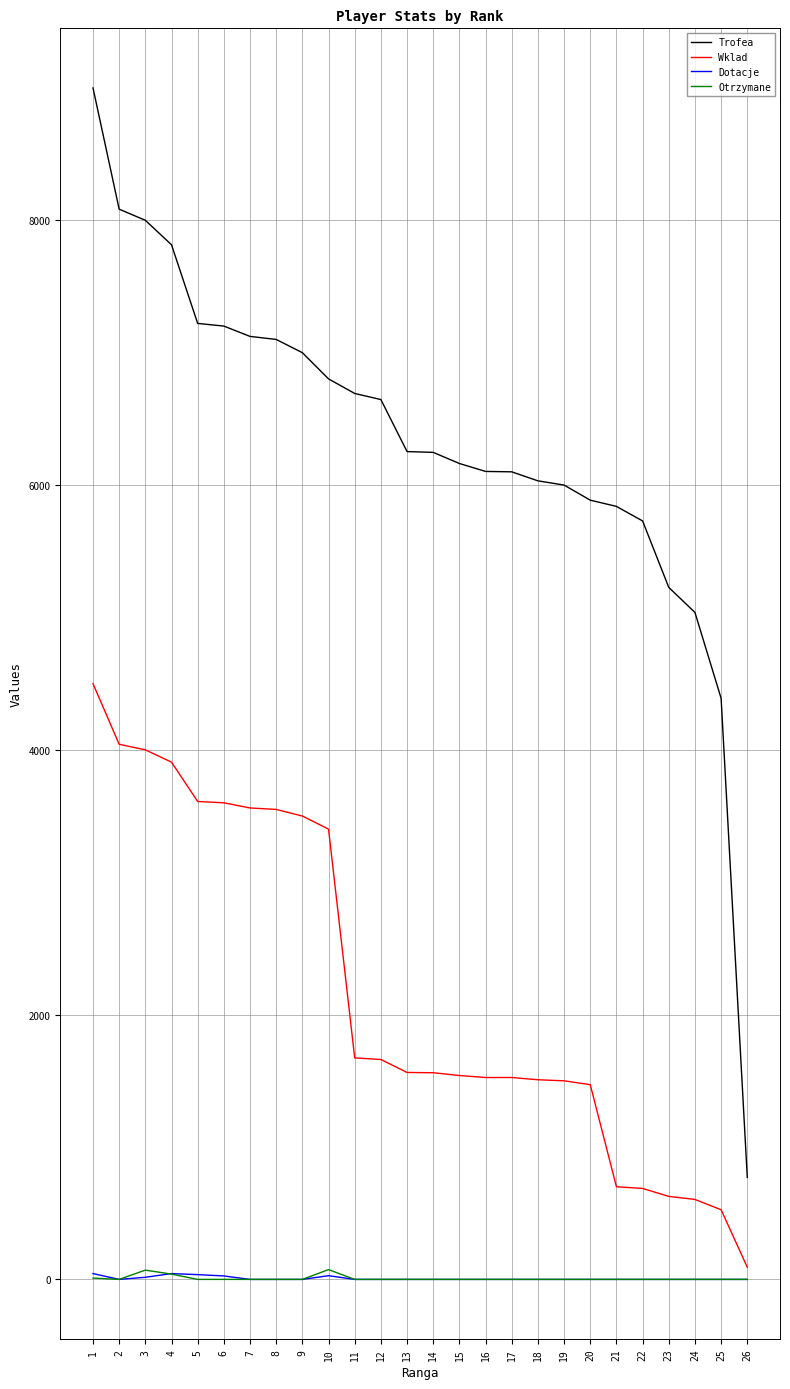

What is the lowest value of the Trofea series?

771